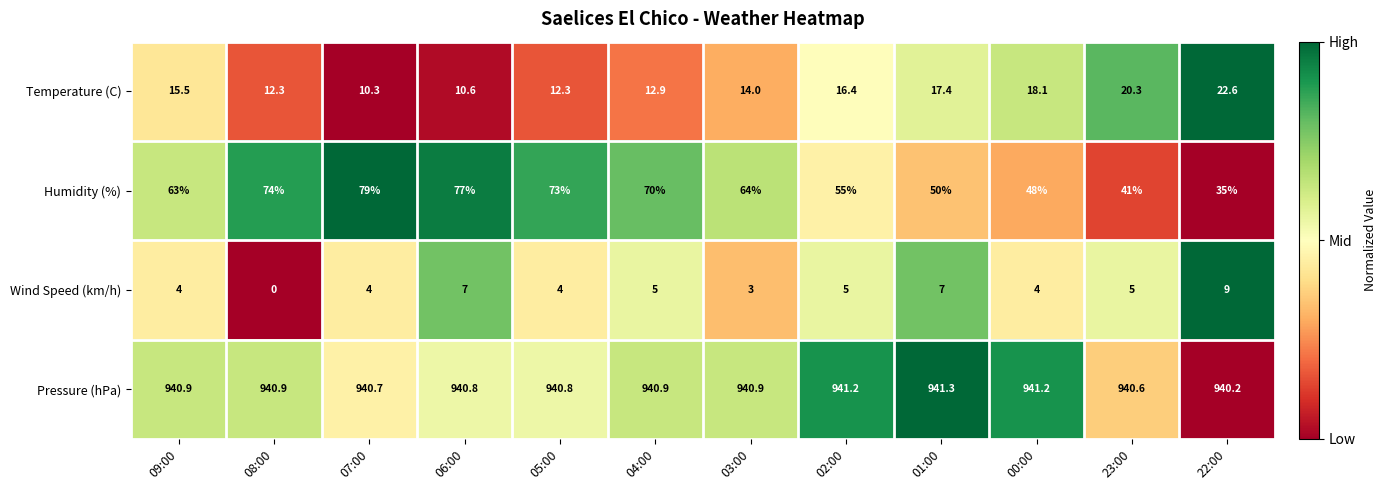

Is it true that Humidity (%) equals 41.0 at 23:00?

True